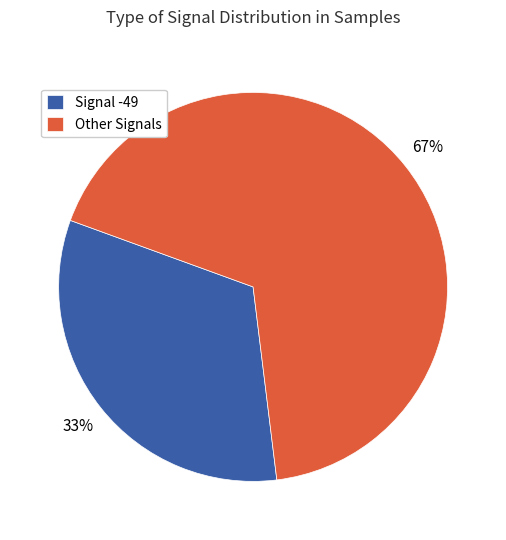

Do Other Signals and Signal -49 together represent more than half of the pie?

Yes